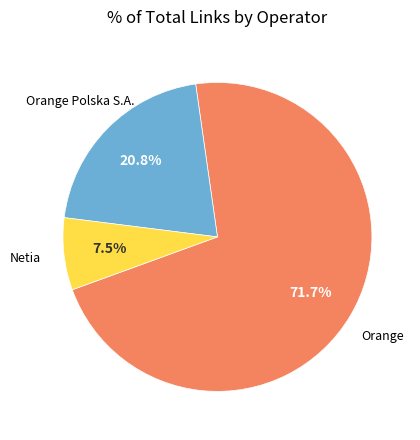

Rank the categories by value from highest to lowest.

Orange, Orange Polska S.A., Netia